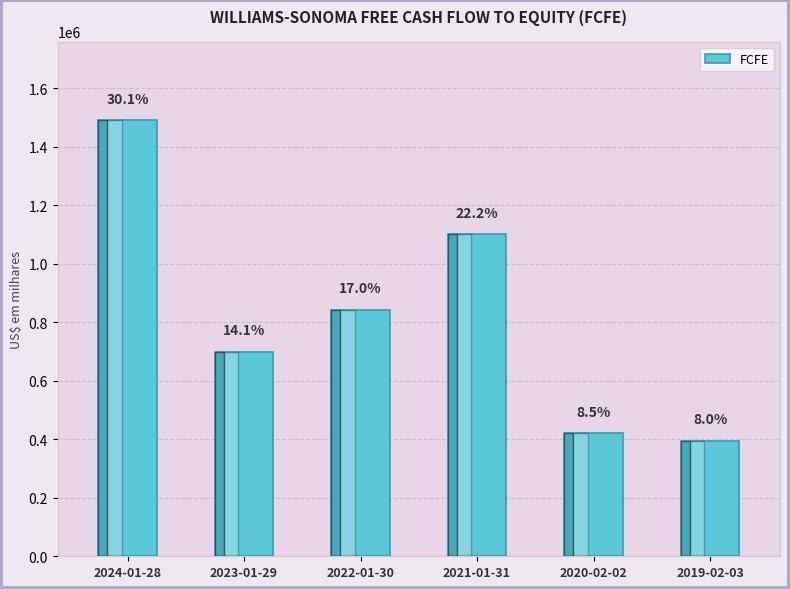

Which has a higher value, 2023-01-29 or 2022-01-30?

2022-01-30